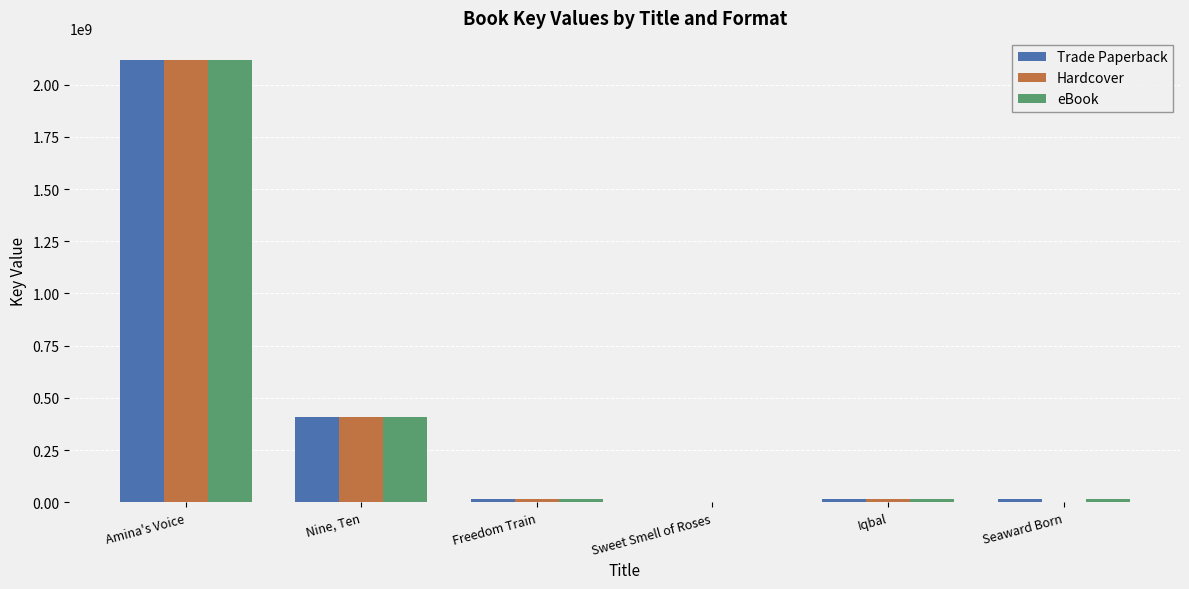

What is the total value across all series at Amina's Voice?

6351847311